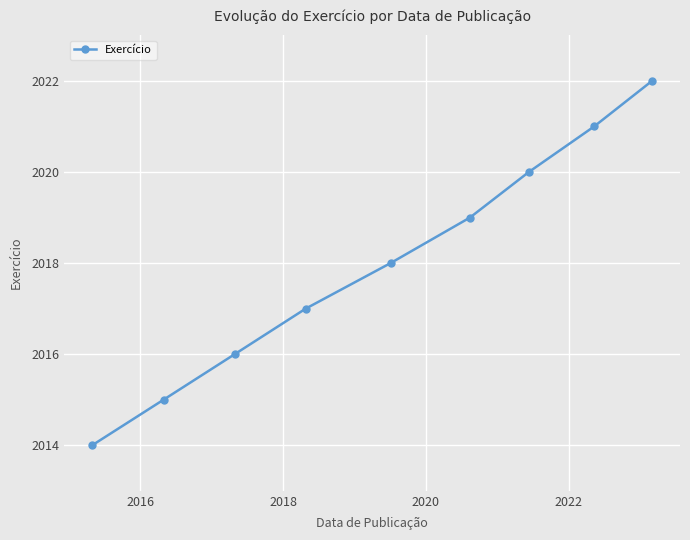

True or false: there are more than 2 points higher than both neighbors.

False